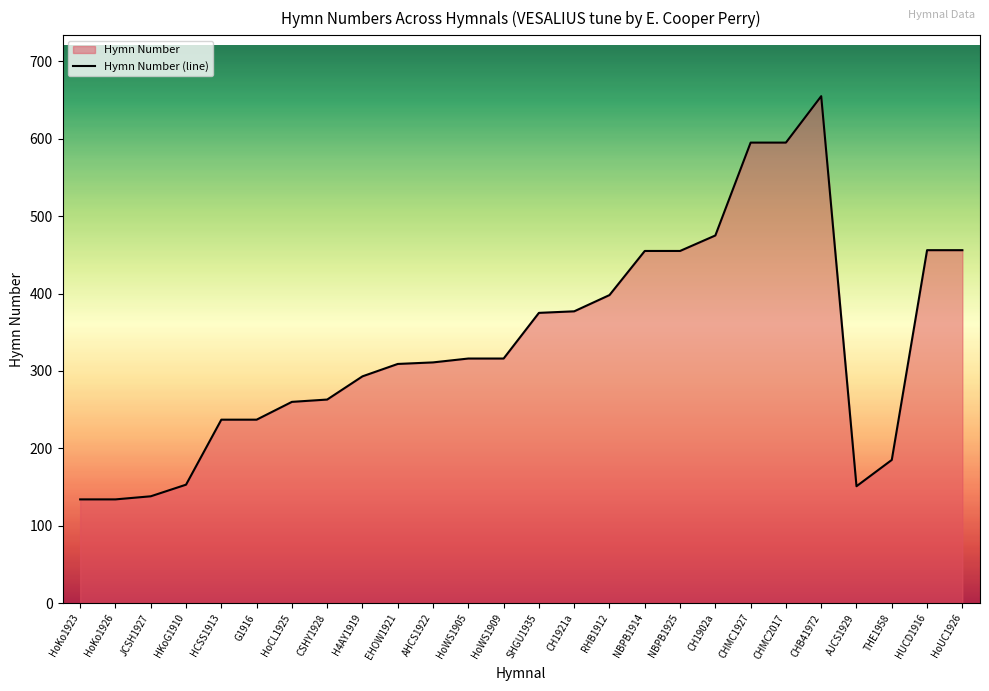

What is the difference between the maximum and minimum values?

521